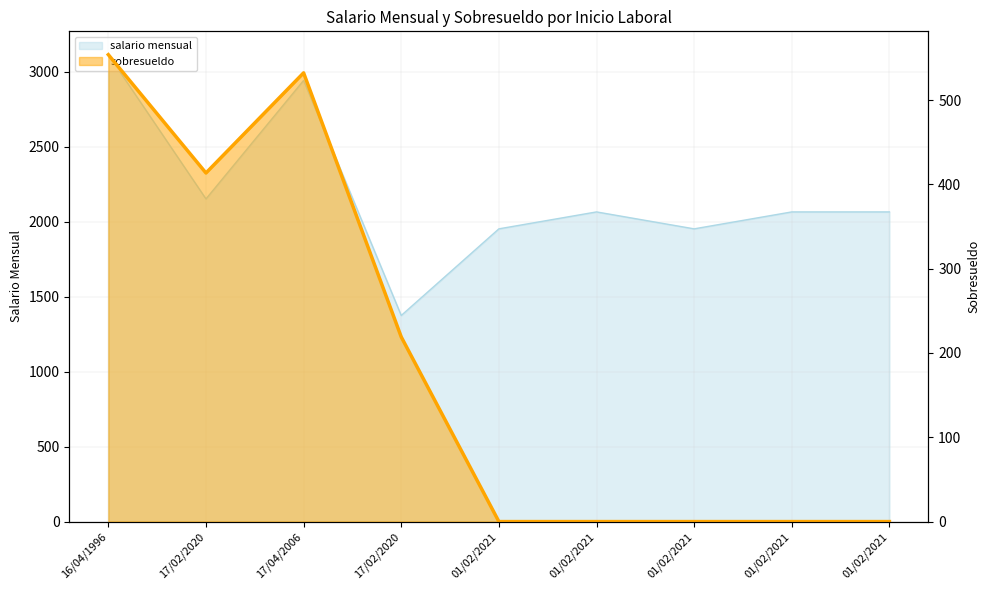

True or false: salario mensual has a value of 1375.0 at 17/02/2020.

True